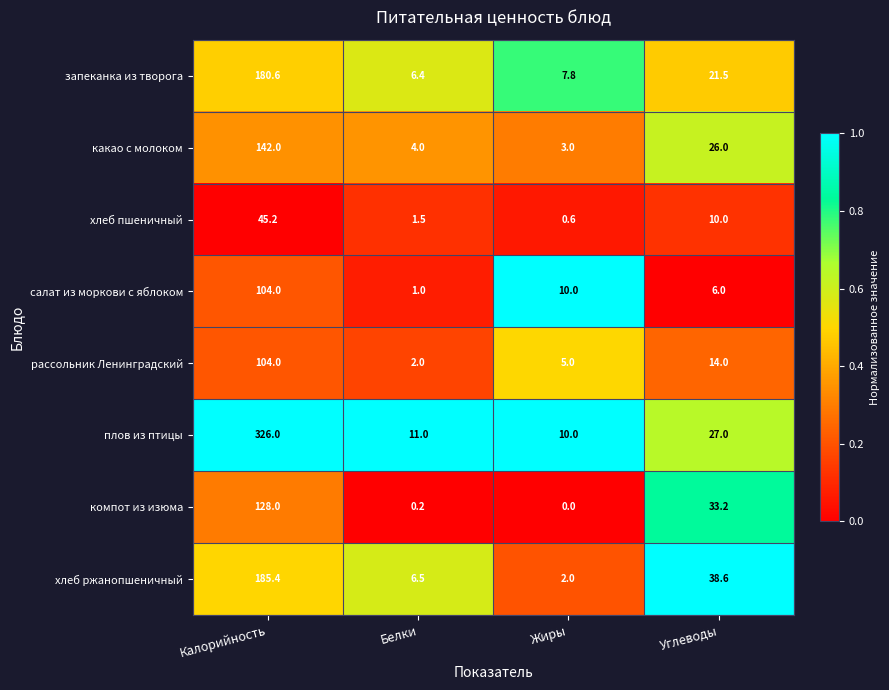

At which category does the chart reach its minimum across all series?

Жиры